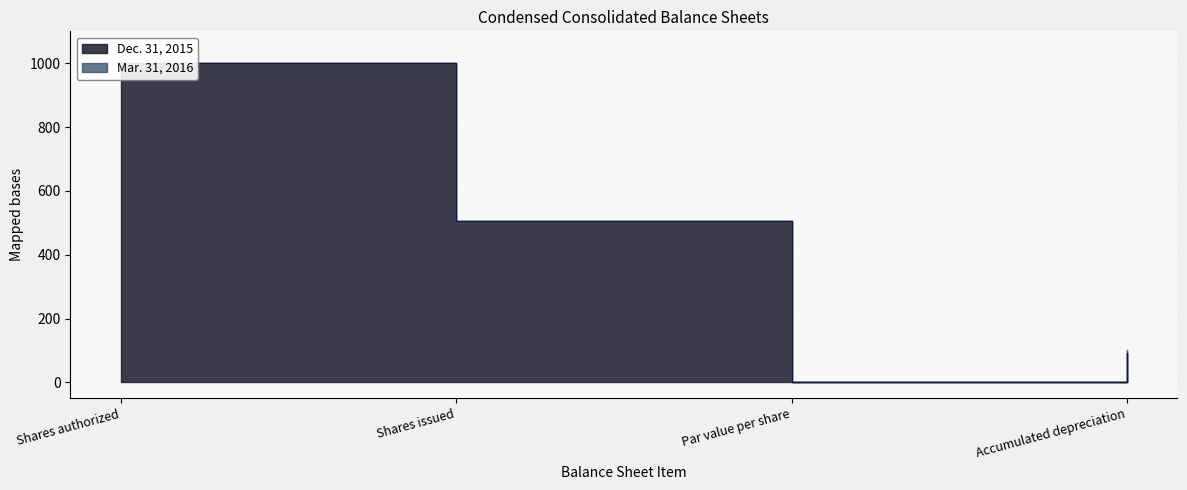

How many values in the Dec. 31, 2015 series are below 505?

2